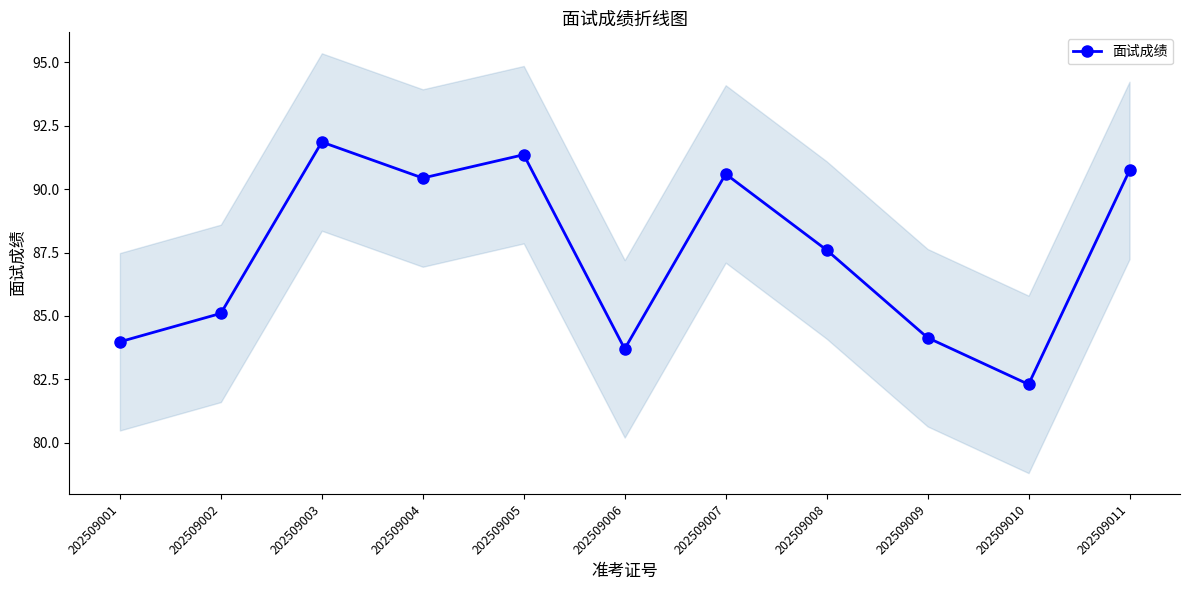

Where is the data nearest to the value 87?

202509008